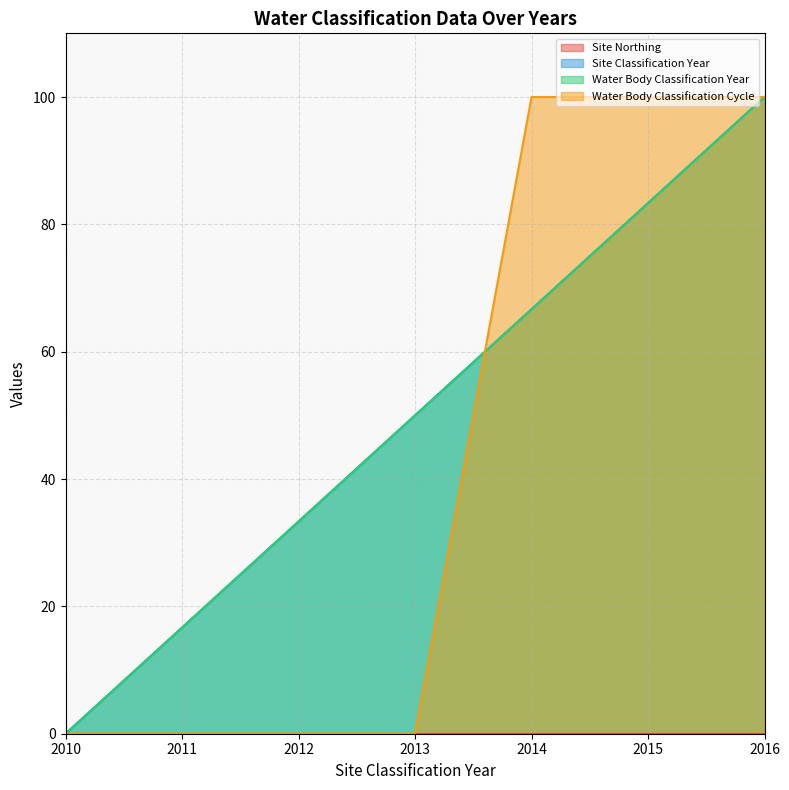

Reading left to right, list all the values displayed in this chart.

Site Classification Year: 2010=0.0	2011=16.7	2012=33.3	2013=50.0	2014=66.7	2015=83.3	2016=100.0
Water Body Classification Year: 2010=0.0	2011=16.7	2012=33.3	2013=50.0	2014=66.7	2015=83.3	2016=100.0
Water Body Classification Cycle: 2010=0.0	2011=0.0	2012=0.0	2013=0.0	2014=100.0	2015=100.0	2016=100.0